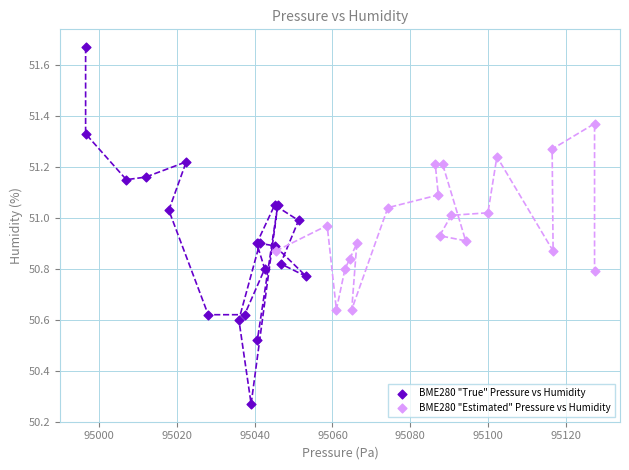

Which series has the widest spread of Y values?

BME280 "True" Pressure vs Humidity